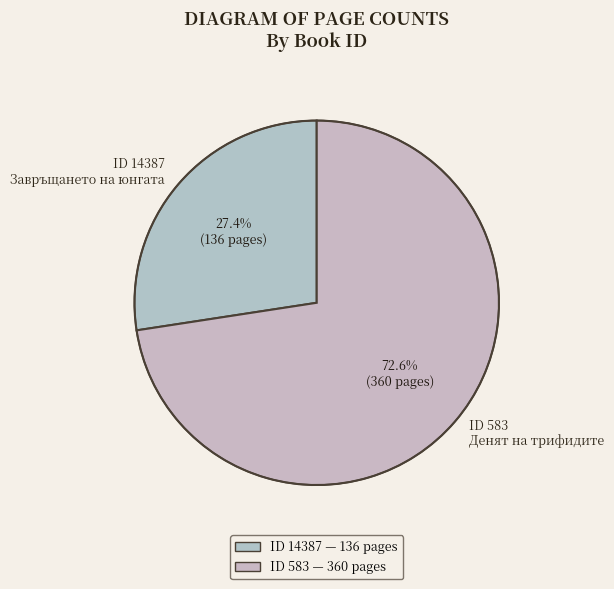

Rank the categories by value from lowest to highest.

ID 14387 Завръщането на юнгата, ID 583 Денят на трифидите